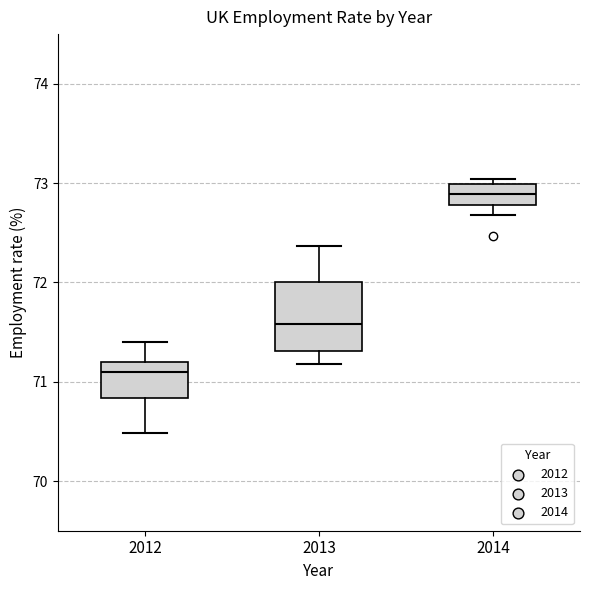

Reading left to right, read every box against the y-axis: the position of its median line, the range the box covers, and the ends of its whiskers. The values are not printed on the chart, so give them approximately, as read against the axis.

2012: median 71.1, box 70.8 to 71.2, whiskers 70.5 to 71.4
2013: median 71.6, box 71.3 to 72.0, whiskers 71.2 to 72.4
2014: median 72.9, box 72.8 to 73.0, whiskers 72.7 to 73.0 (just above the box's upper edge)